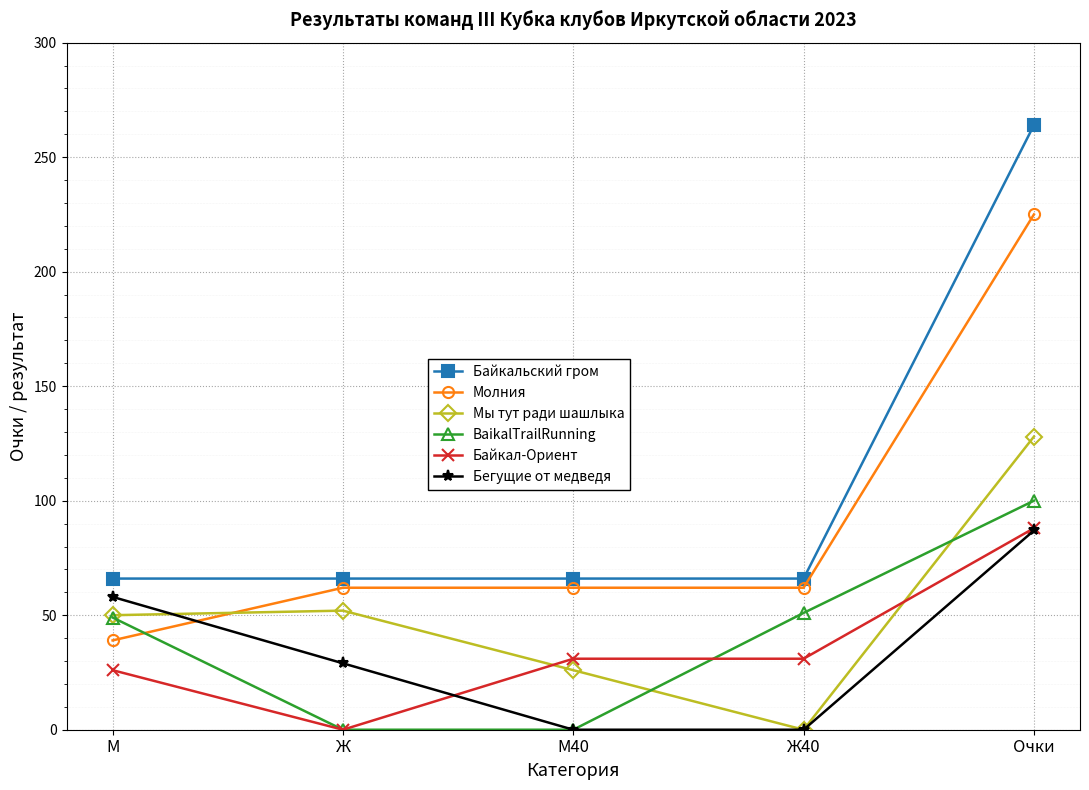

How many data points does each series have?

5